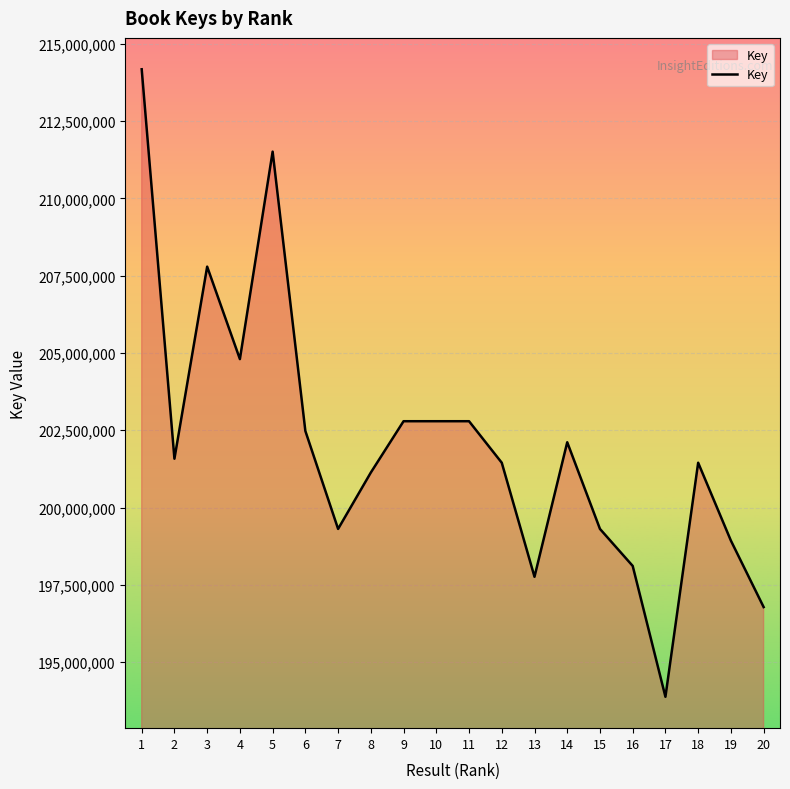

Is it true that the value at 18 is 336285242?

False